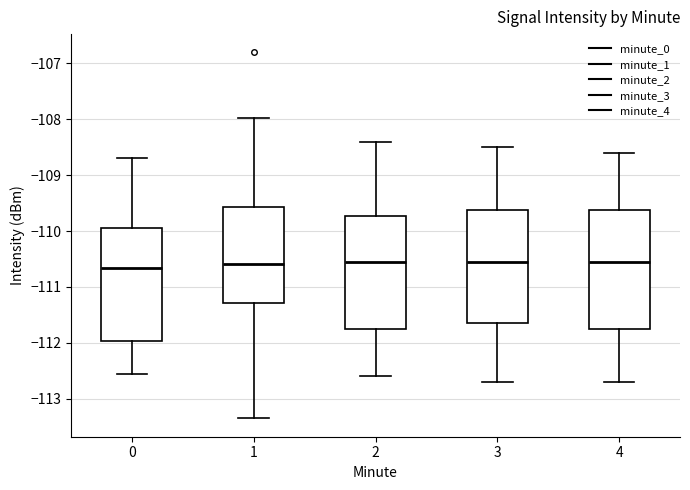

Where is the upper edge of the box at x = 2 on the y-axis? The values are not printed on the chart, so give them approximately, as read against the axis.

-109.7